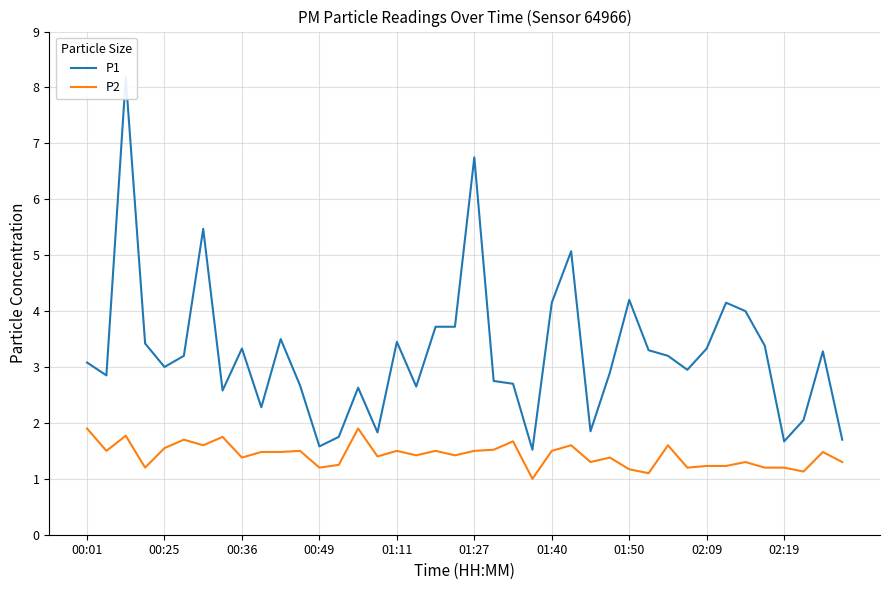

True or false: P2 and P1 intersect in this chart.

False